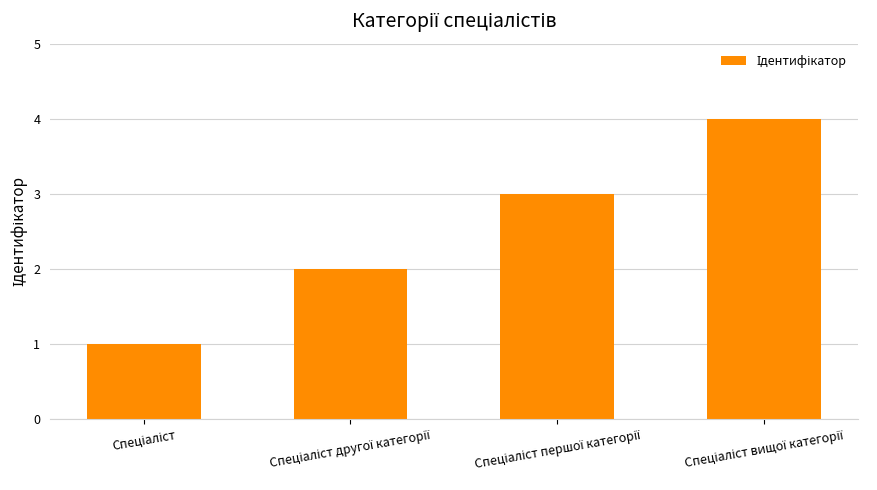

What is the difference between the maximum and minimum values?

3